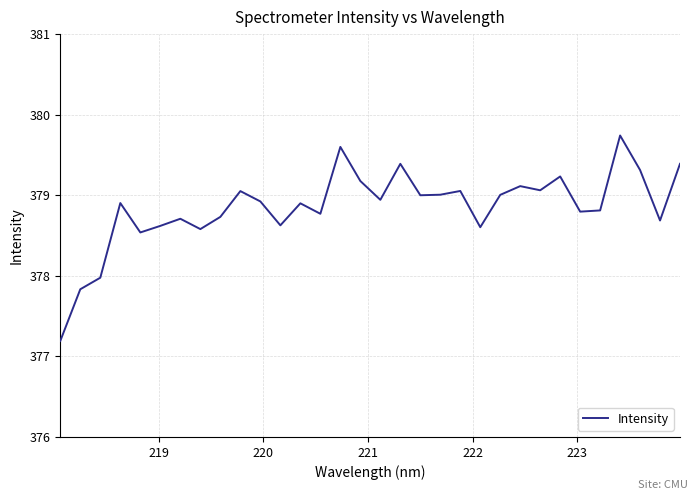

What is the smallest value displayed?

377.2